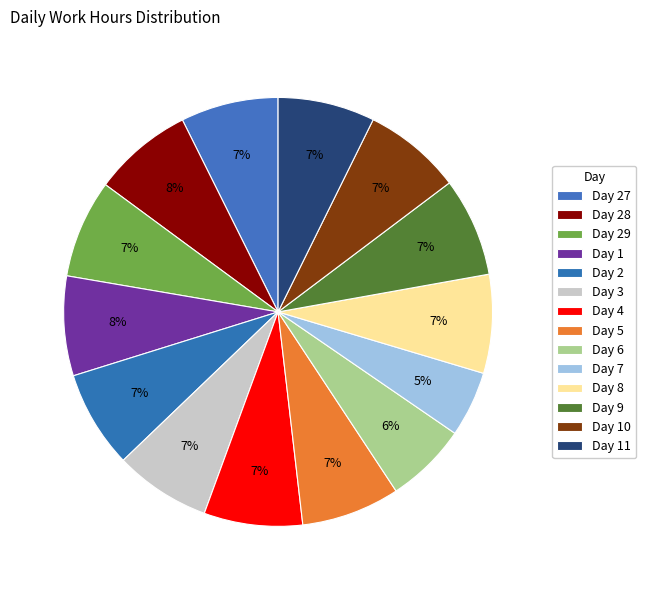

How many segments does this pie chart have?

14